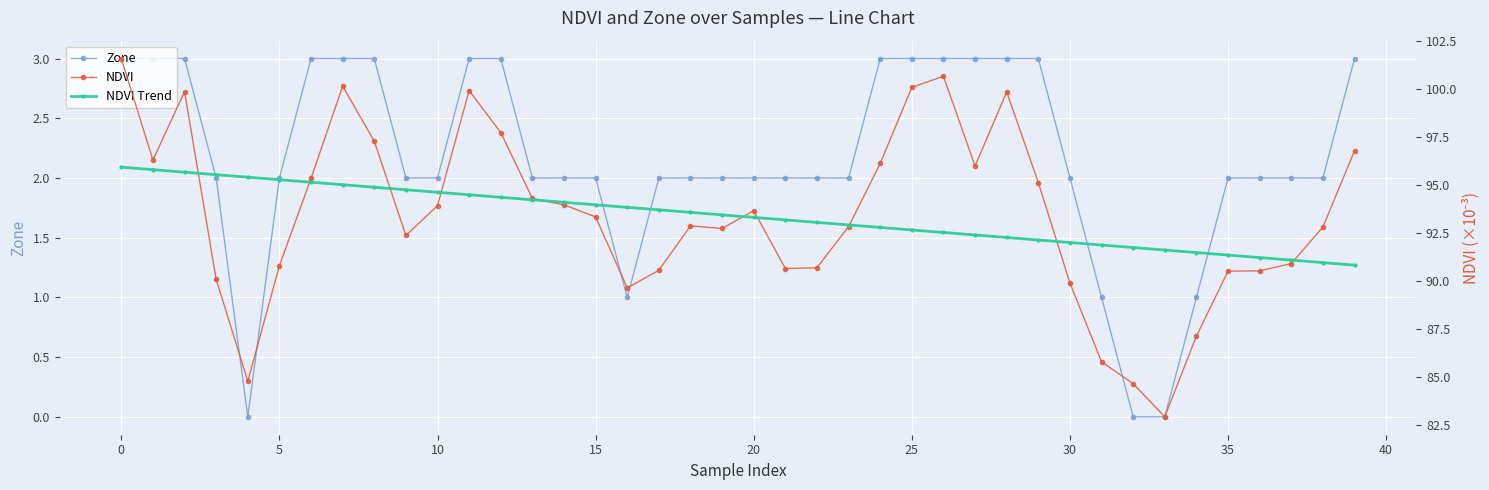

Reading left to right, extract all data points from this chart.

Zone: 3.0	3.0	3.0	2.0	0.0	2.0	3.0	3.0	3.0	2.0	2.0	3.0	3.0	2.0	2.0	2.0	1.0	2.0	2.0	2.0	2.0	2.0	2.0	2.0	3.0	3.0	3.0	3.0	3.0	3.0	2.0	1.0	0.0	0.0	1.0	2.0	2.0	2.0	2.0	3.0
NDVI: 101.6	96.3	99.9	90.1	84.8	90.8	95.4	100.2	97.3	92.4	93.9	99.9	97.8	94.3	94.0	93.4	89.7	90.6	92.9	92.8	93.7	90.7	90.7	92.9	96.1	100.1	100.7	96.0	99.9	95.2	89.9	85.8	84.7	82.9	87.2	90.5	90.6	90.9	92.8	96.8
NDVI Trend: 96.0	95.8	95.7	95.6	95.4	95.3	95.2	95.0	94.9	94.8	94.6	94.5	94.4	94.3	94.1	94.0	93.9	93.7	93.6	93.5	93.3	93.2	93.1	92.9	92.8	92.7	92.6	92.4	92.3	92.2	92.0	91.9	91.8	91.6	91.5	91.4	91.2	91.1	91.0	90.8